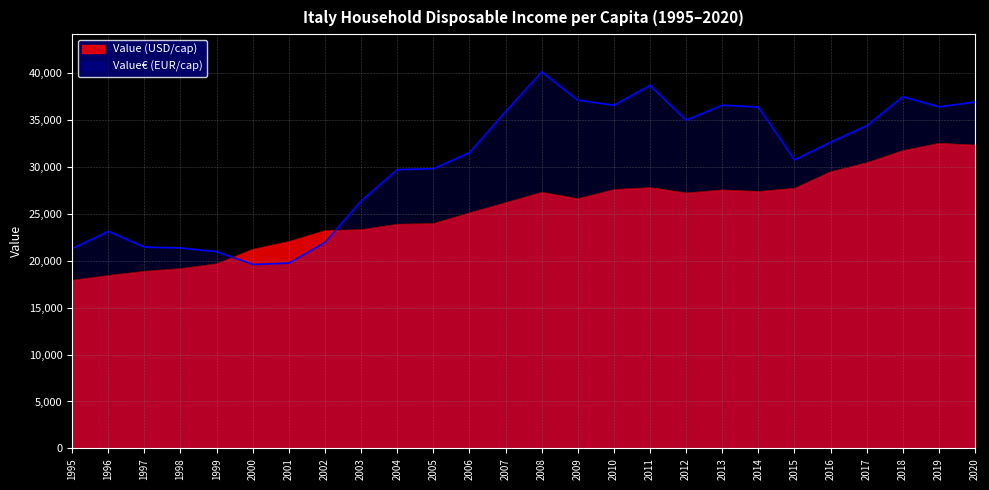

Which series has the widest spread of values?

Value€ (EUR/cap)